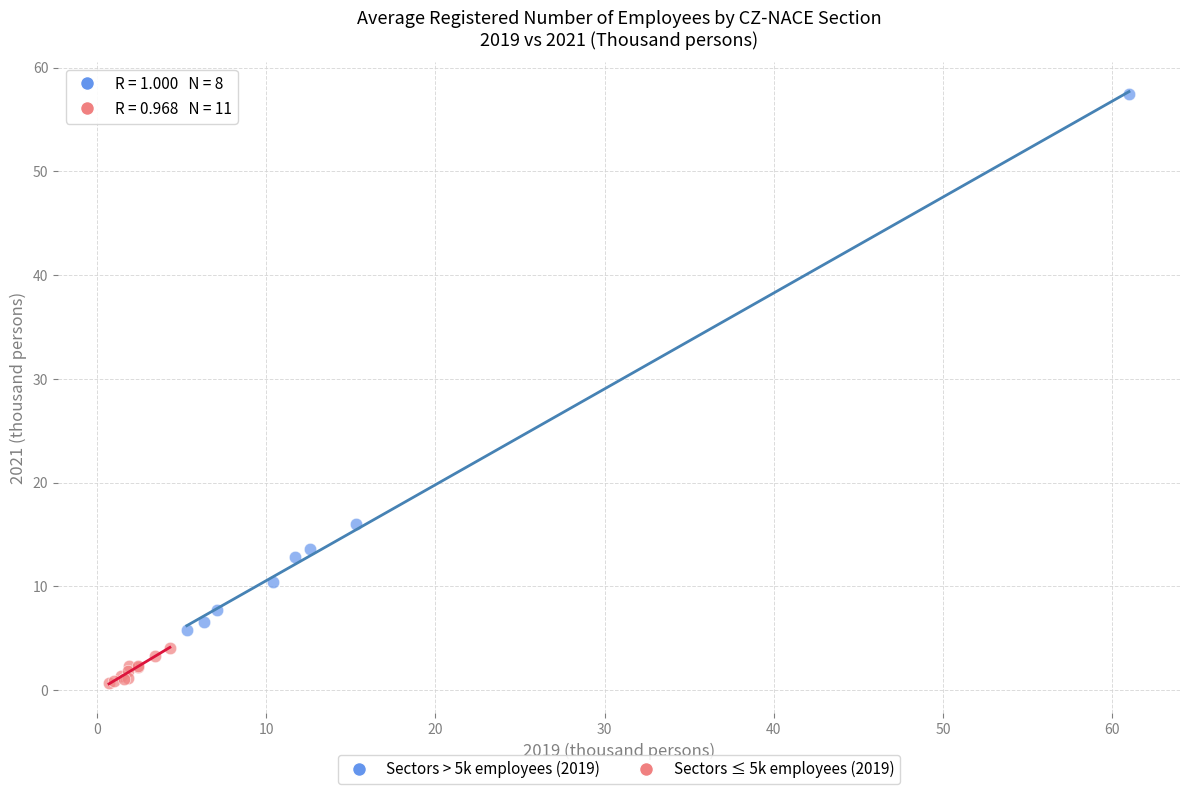

Which series contains the lowest Y value?

Sectors ≤ 5k employees (2019)